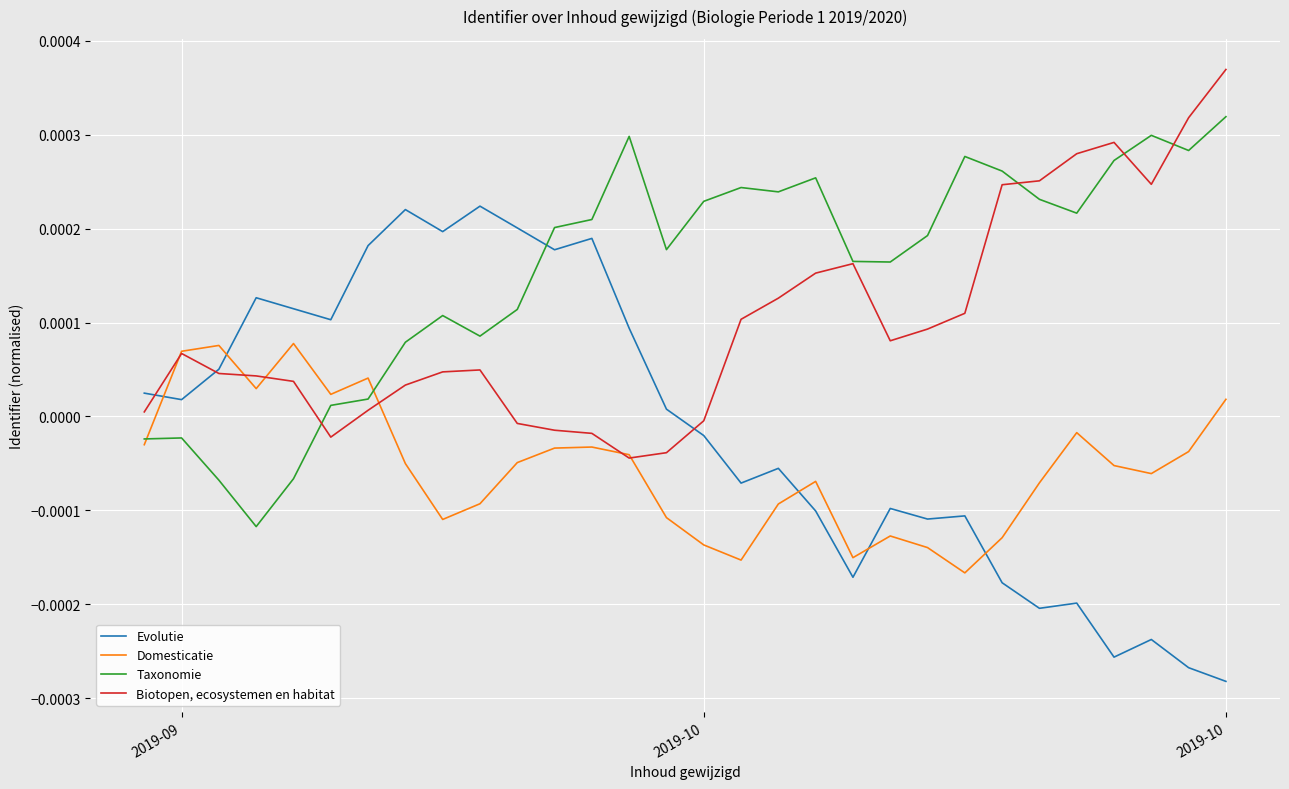

In Taxonomie, how many points are lower than both neighbors (excluding endpoints)?

7